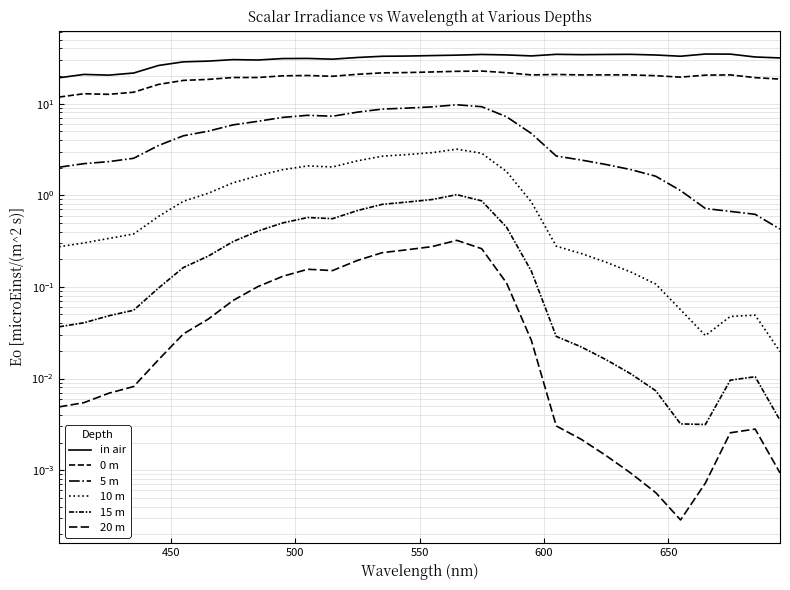

Is the value of 15 m at 24 greater than the value of 10 m at 600?

No